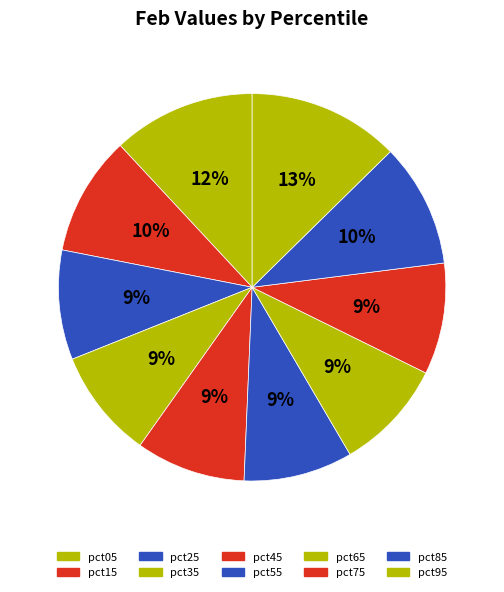

Which category has the biggest portion of the pie?

pct95